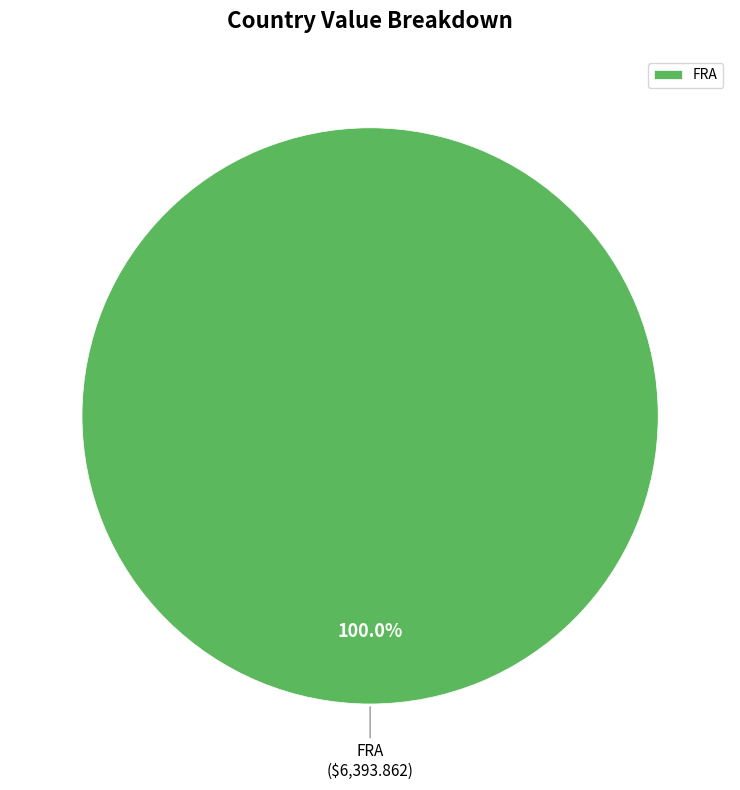

What is the majority slice?

FRA